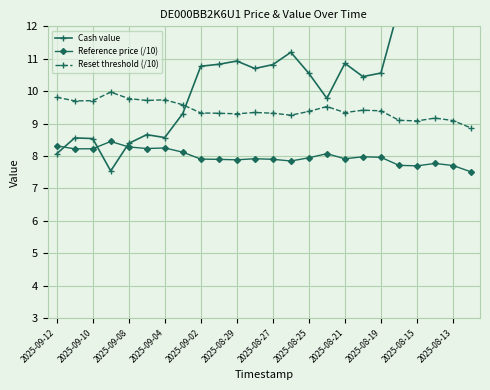

True or false: Reference price (/10) and Reset threshold (/10) cross at least once.

False